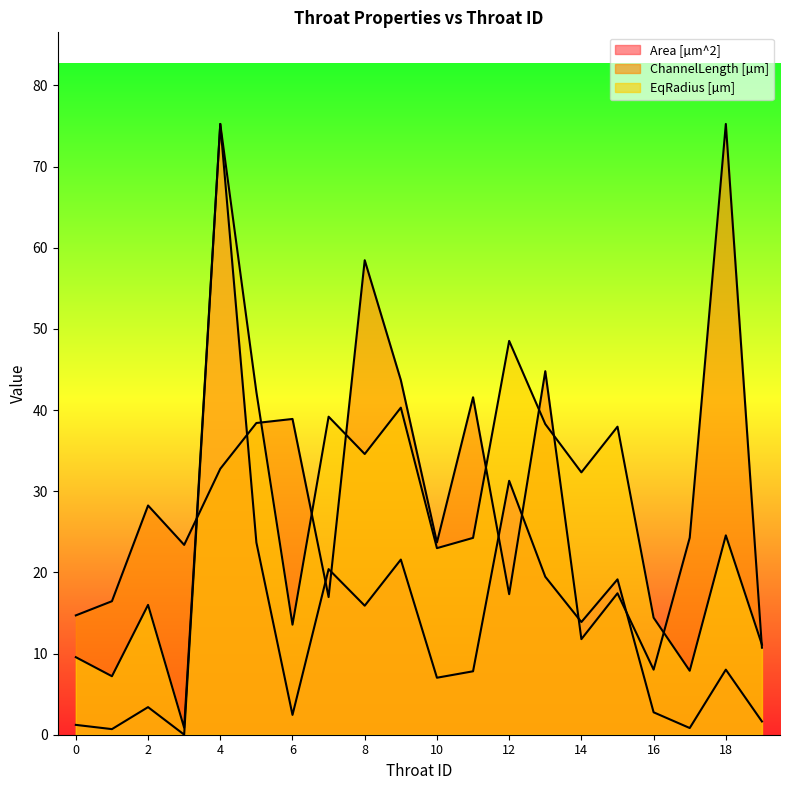

Which series has the largest total across all categories?

ChannelLength [µm]